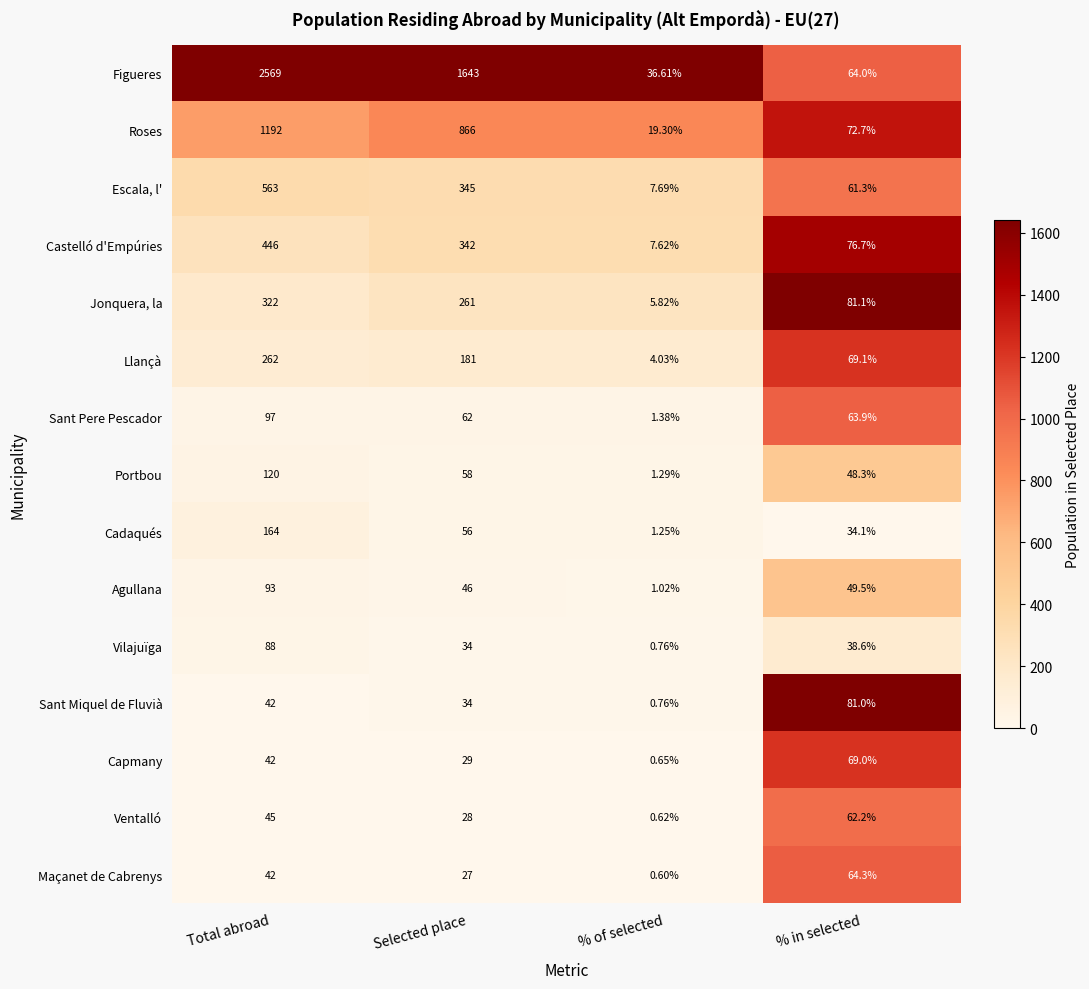

At how many categories does at least one series exceed 0?

4